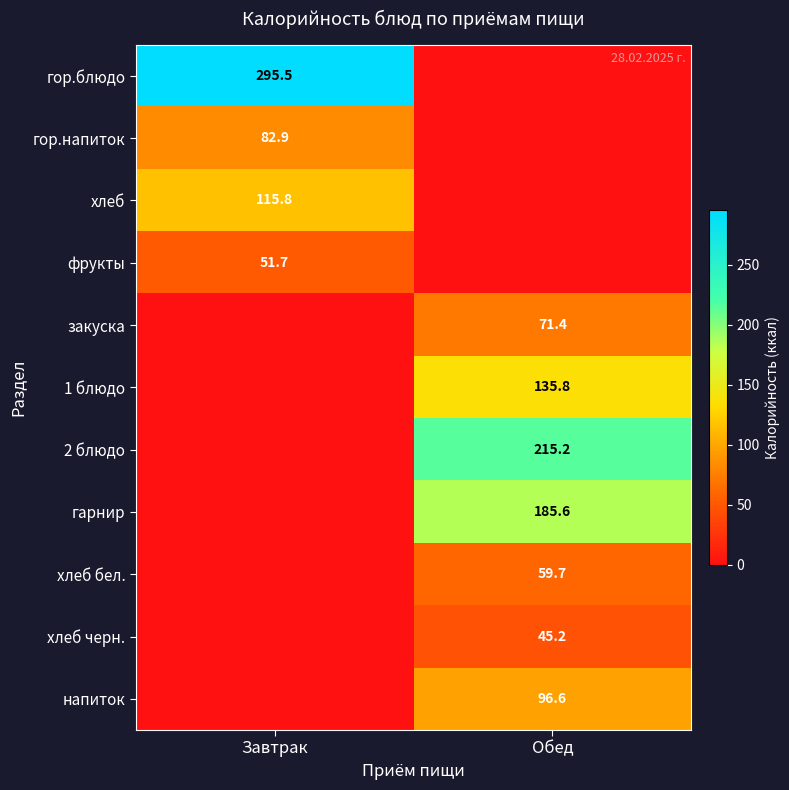

At which category is the sum across all series the highest?

Обед